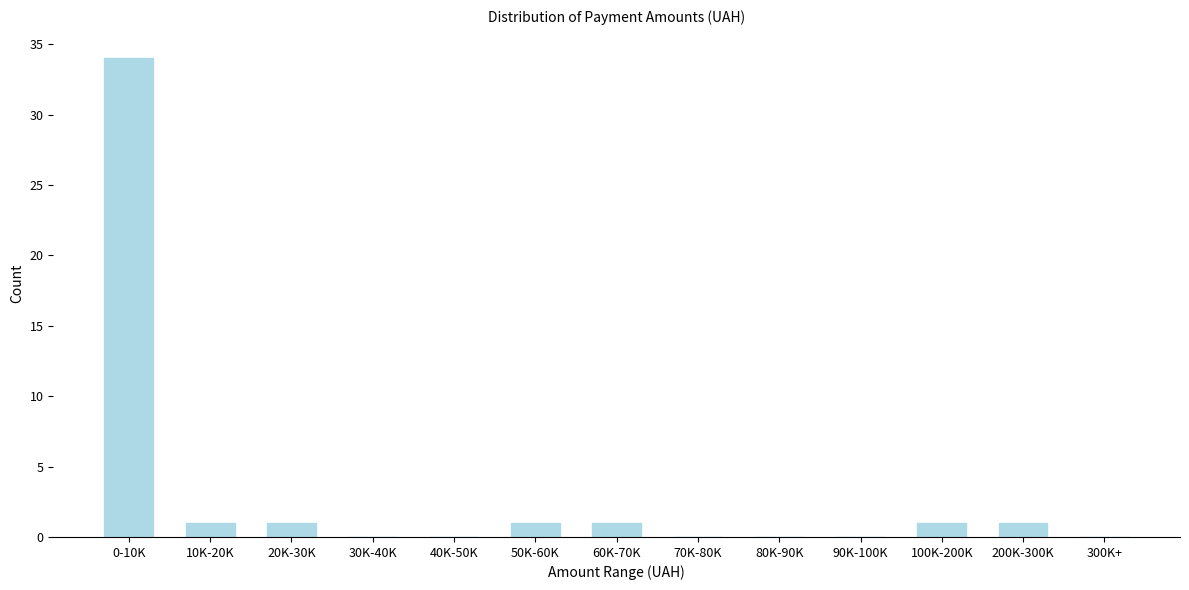

Reading left to right, what are all the values shown in this chart?

0-10K=34	10K-20K=1	20K-30K=1	30K-40K=0	40K-50K=0	50K-60K=1	60K-70K=1	70K-80K=0	80K-90K=0	90K-100K=0	100K-200K=1	200K-300K=1	300K+=0